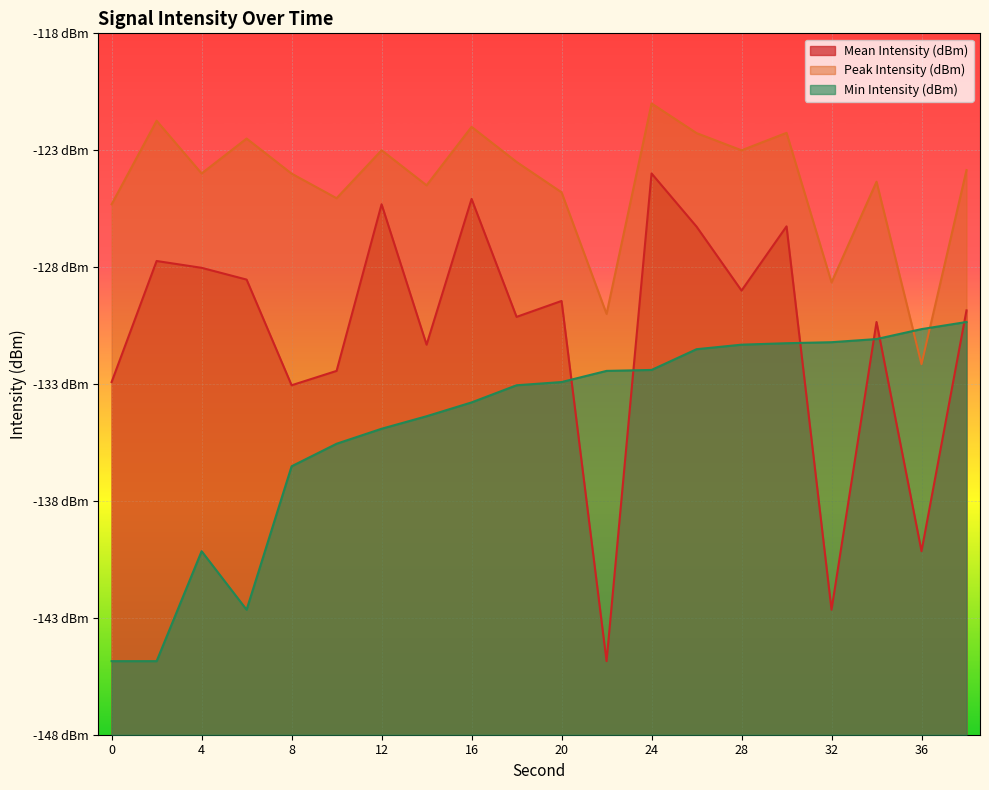

True or false: Min Intensity (dBm) and Peak Intensity (dBm) cross at least once.

True